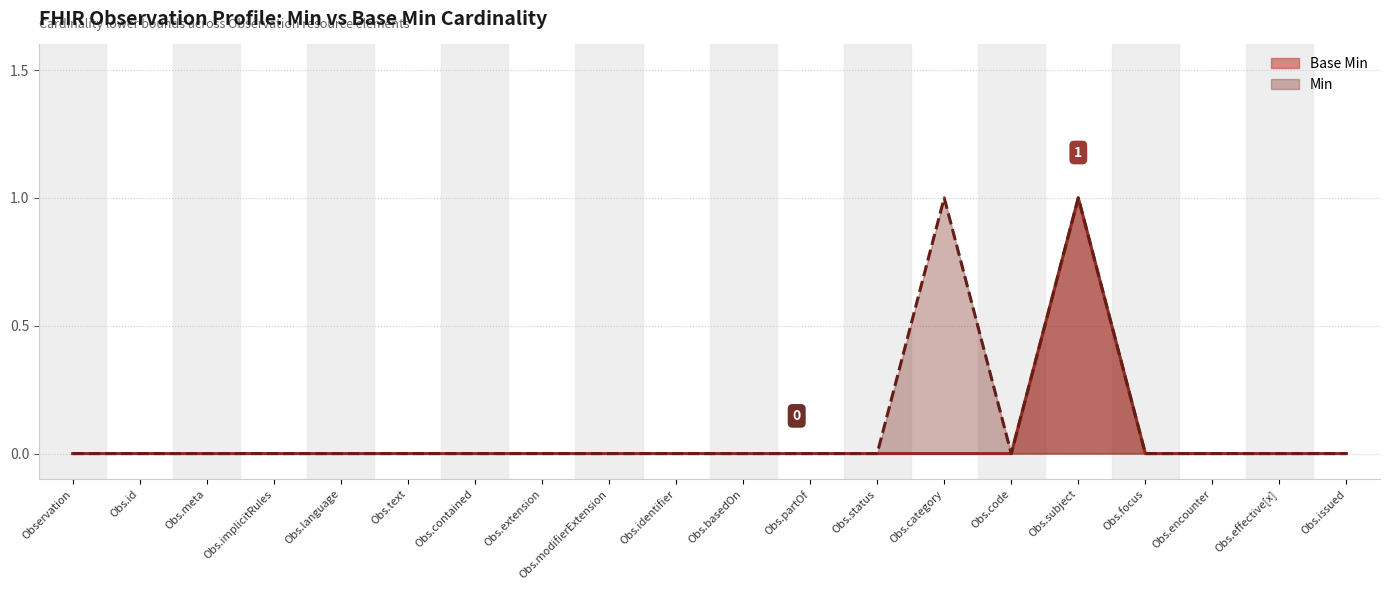

The Min series shows -1 at Obs.modifierExtension. True or false?

False